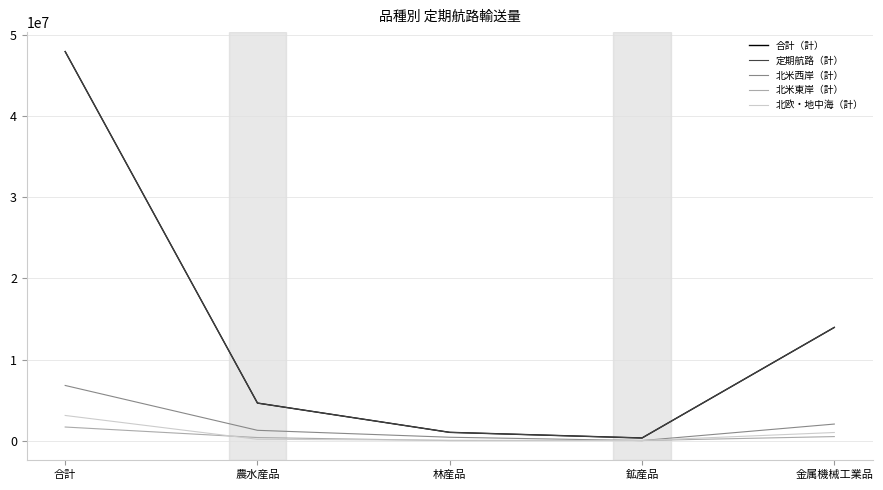

What is the total value across all series at 金属機械工業品?

31502678